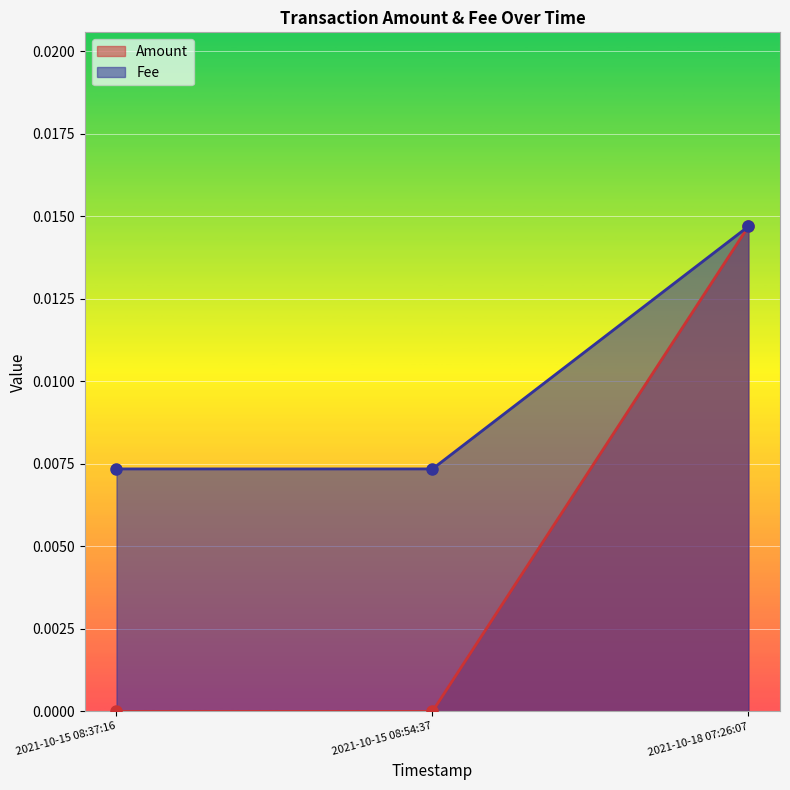

The value of Fee at 2021-10-15 08:54:37 is 0.0. True or false?

False